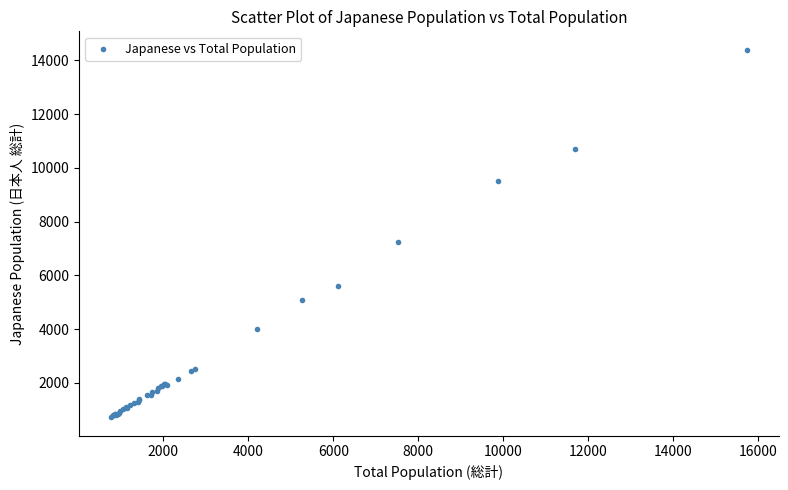

What Y value in the scatter plot is closest to 7556?

7236